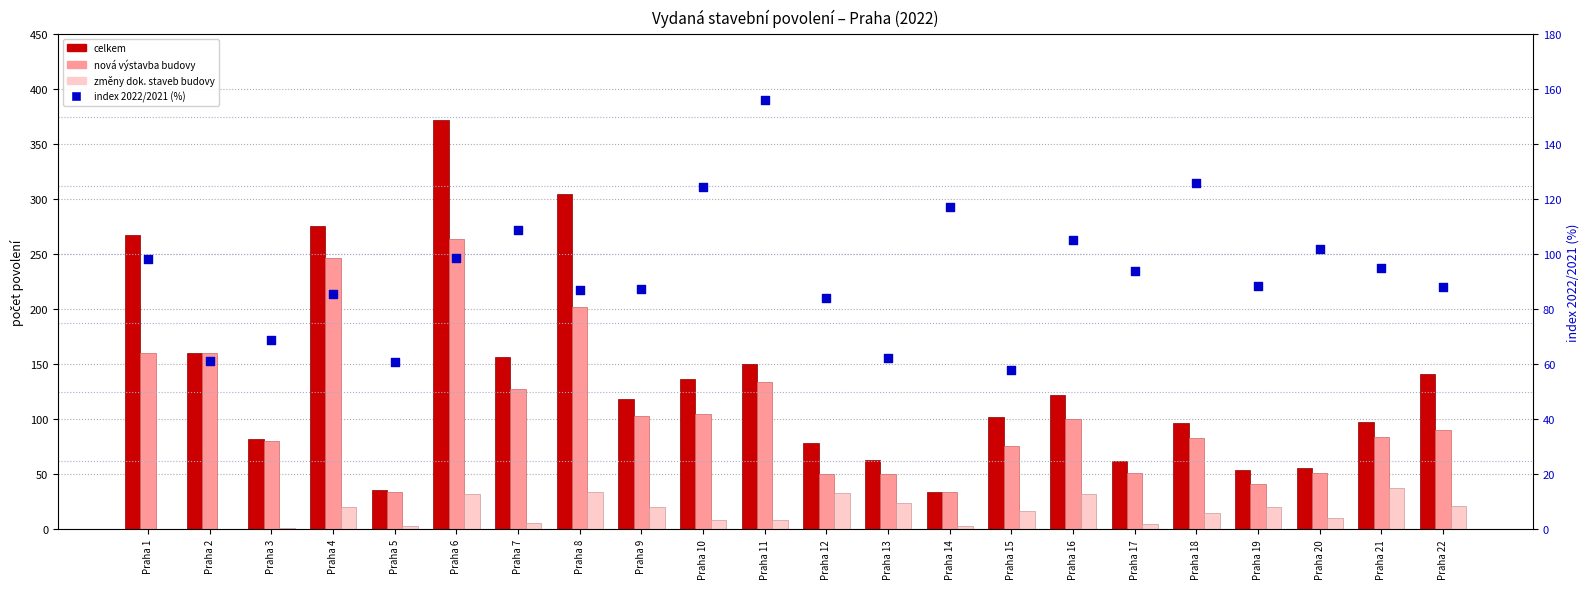

At which category is the sum across all series the highest?

Praha 6